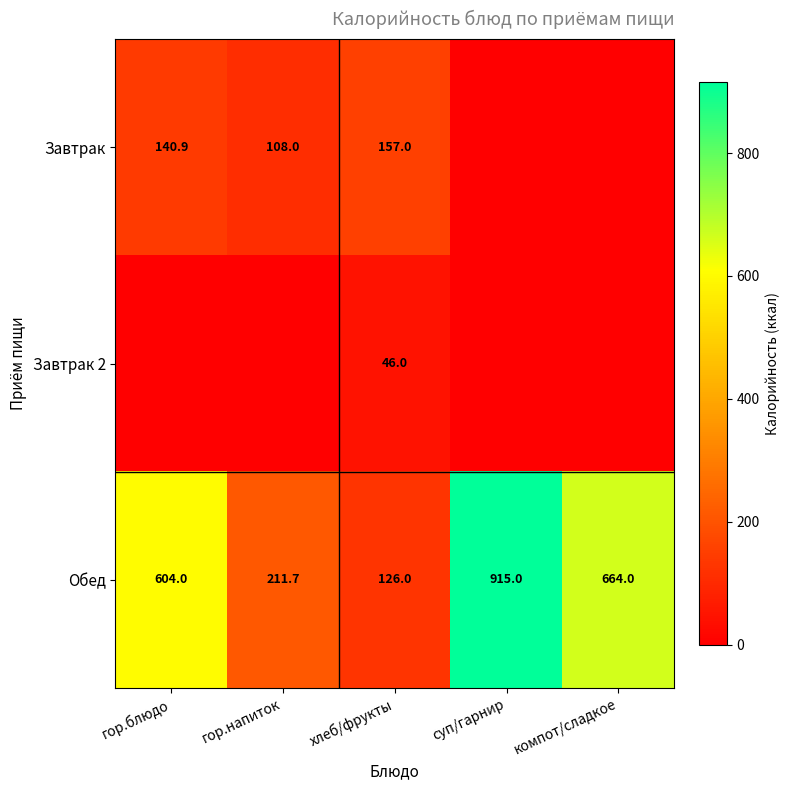

The value of Обед at гор.напиток is 211.7. True or false?

True